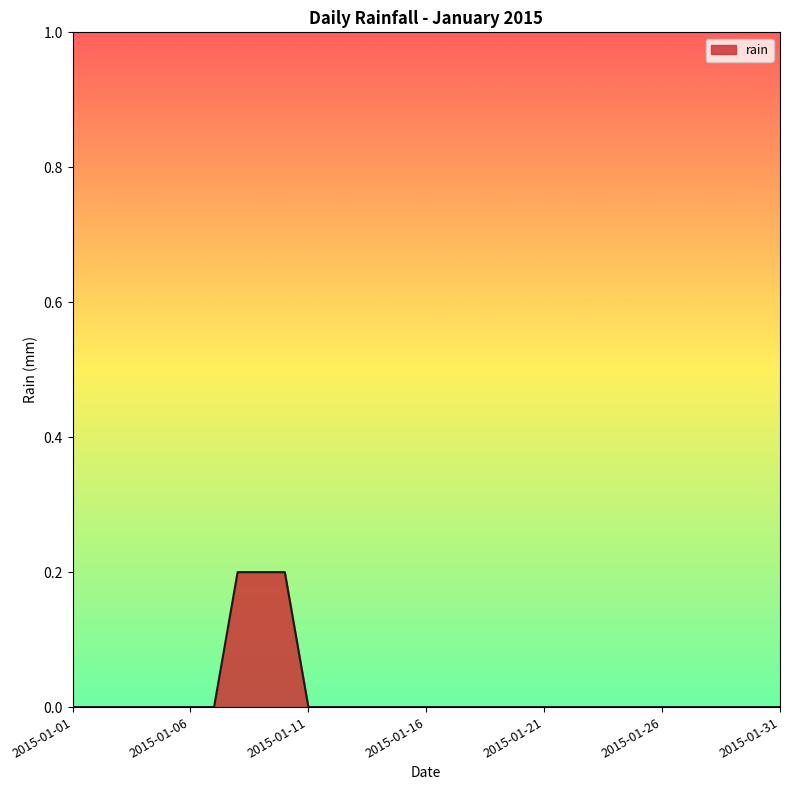

How many series are shown in this chart?

1